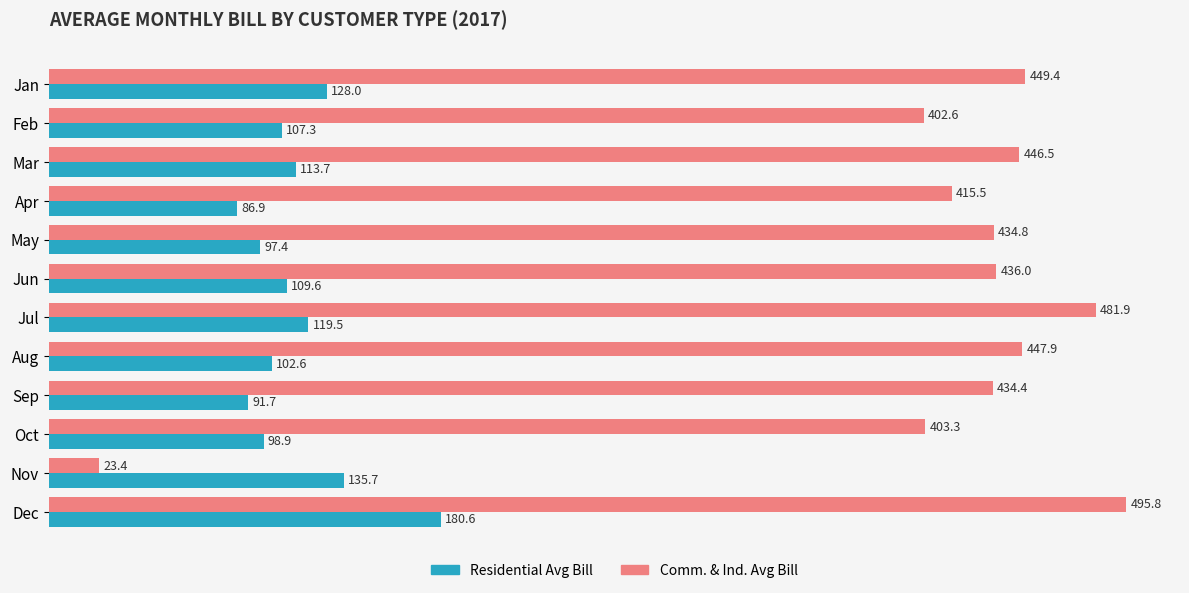

How many values in the Residential Avg Bill series exceed 109?

6